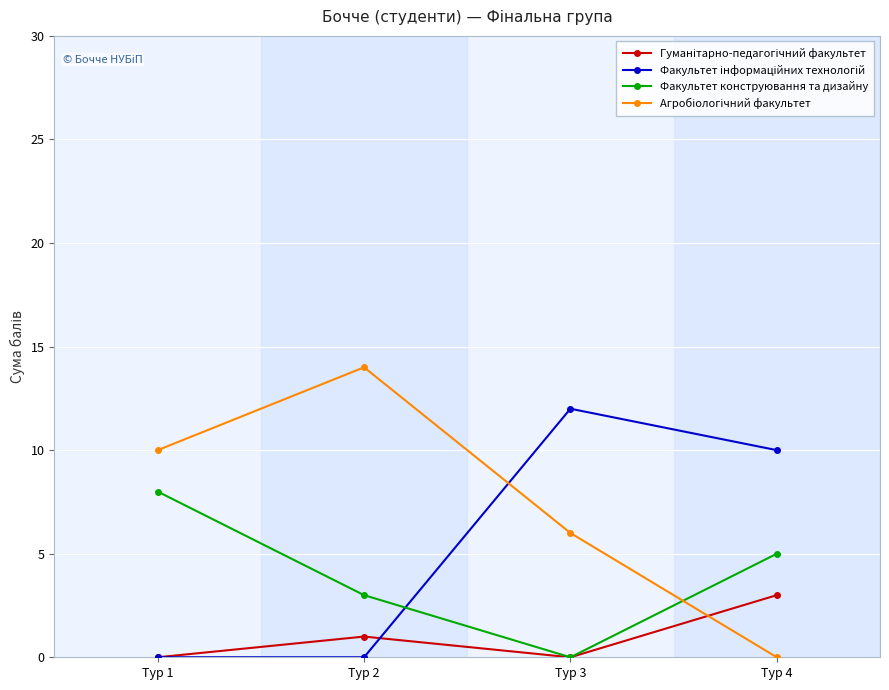

What is the spread (max minus min) of values at Тур 2?

14